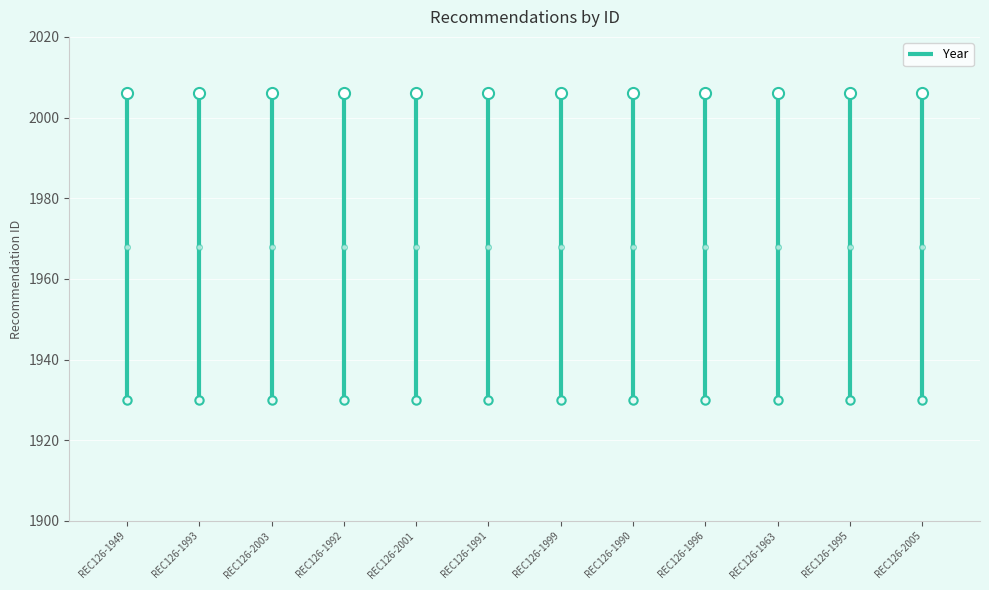

Is it true that the value at REC126-1949 is 3551?

False